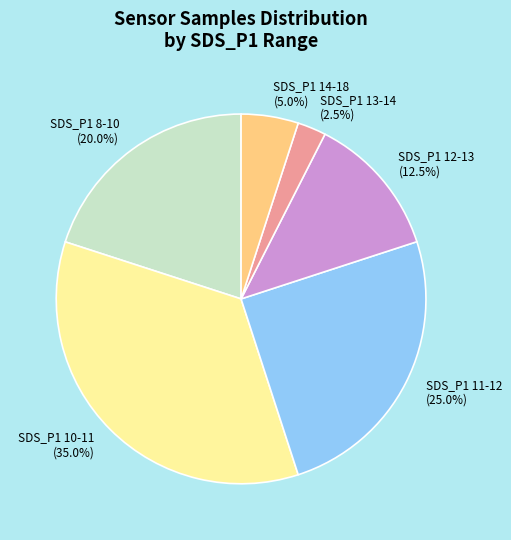

Rank the categories by value from lowest to highest.

SDS_P1 13-14 (2.5%), SDS_P1 14-18 (5.0%), SDS_P1 12-13 (12.5%), SDS_P1 8-10 (20.0%), SDS_P1 11-12 (25.0%), SDS_P1 10-11 (35.0%)